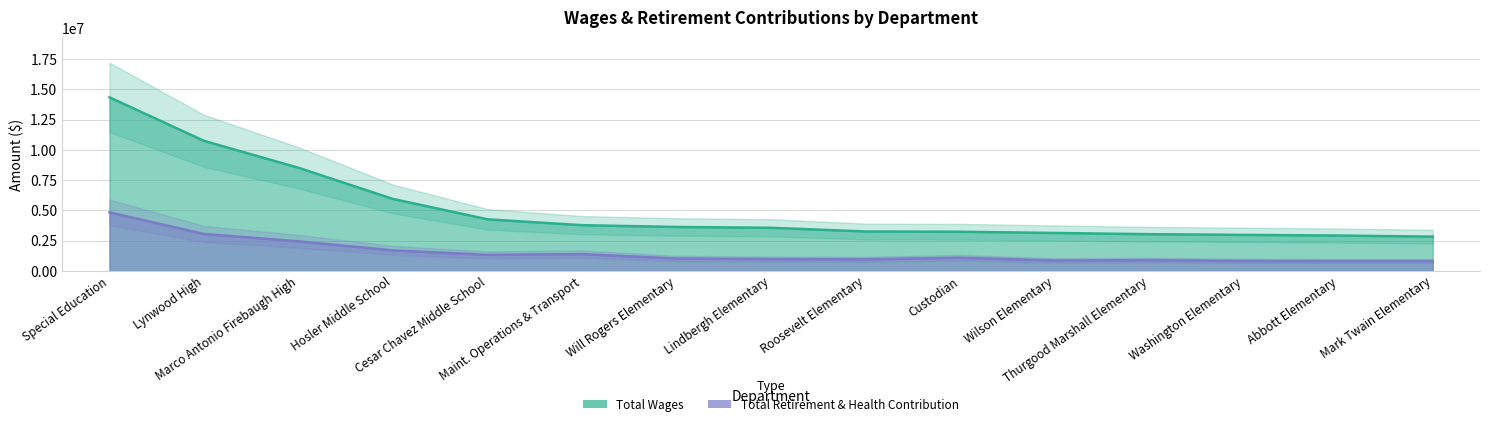

Reading left to right, extract all data points from this chart.

Total Wages: 14340637	10744555	8516203	5939245	4257027	3772753	3625595	3557341	3252640	3229340	3128843	3028556	2971316	2916068	2825387
Total Retirement & Health Contribution: 4828330	3046909	2435744	1688427	1317041	1381639	1017217	968977	951733	1082032	852654	882600	815878	800764	801969